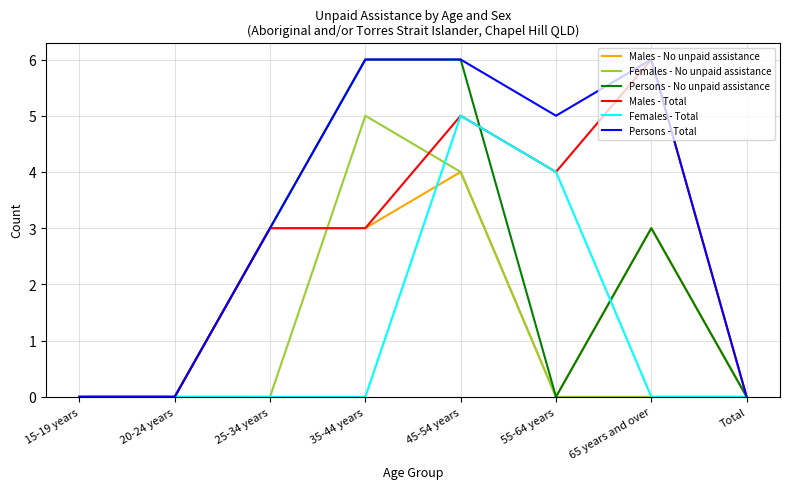

What position from the left is 55-64 years?

6